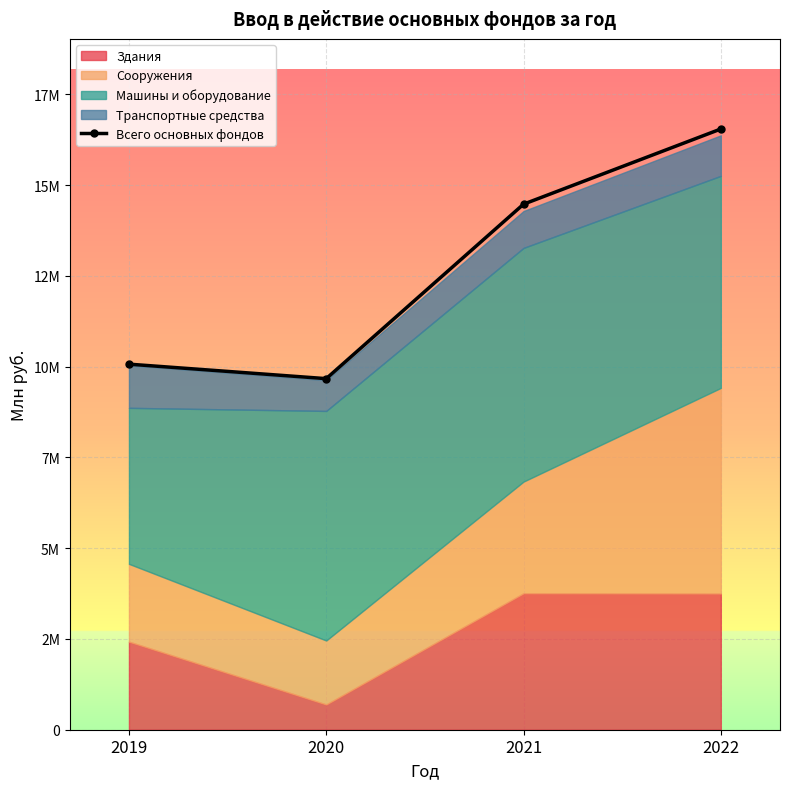

Rank the categories by value from highest to lowest.

2022, 2021, 2019, 2020